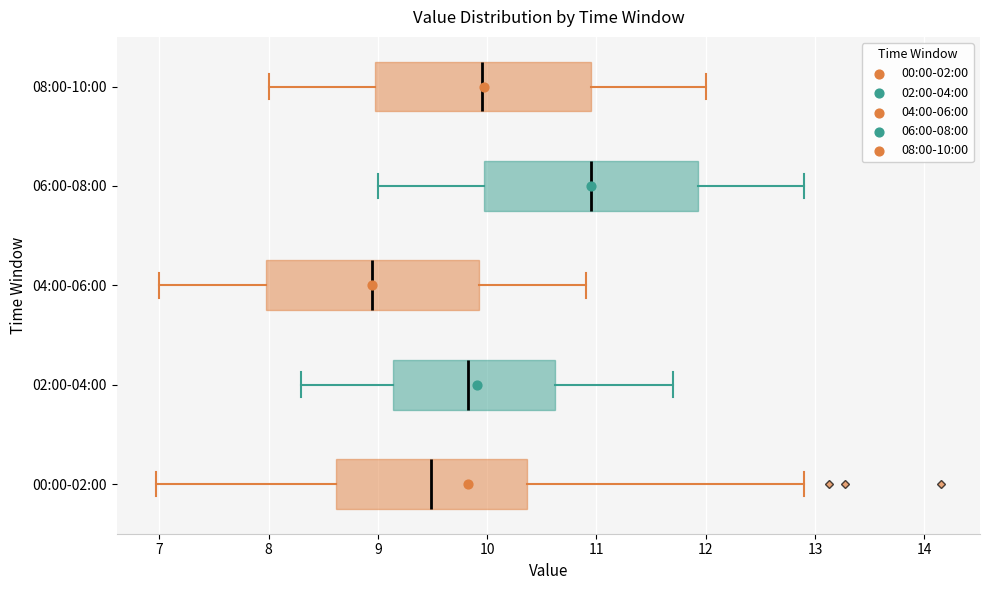

Reading bottom to top, read every box against the x-axis: the position of its median line, the range the box covers, and the ends of its whiskers. The values are not printed on the chart, so give them approximately, as read against the axis.

00:00-02:00: median 9.5, box 8.6 to 10.4, whiskers 7.0 to 12.9
02:00-04:00: median 9.8, box 9.1 to 10.6, whiskers 8.3 to 11.7
04:00-06:00: median 9.0, box 8.0 to 9.9, whiskers 7.0 to 10.9
06:00-08:00: median 11.0, box 10.0 to 11.9, whiskers 9.0 to 12.9
08:00-10:00: median 10.0, box 9.0 to 11.0, whiskers 8.0 to 12.0